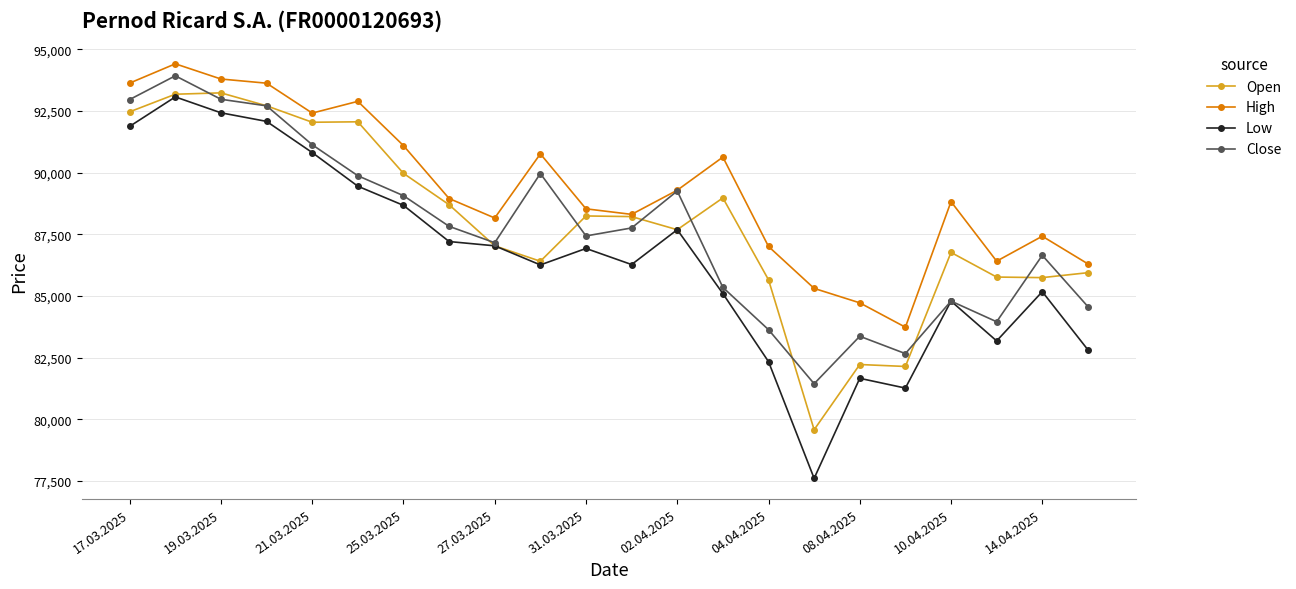

Which series has the largest total across all categories?

High